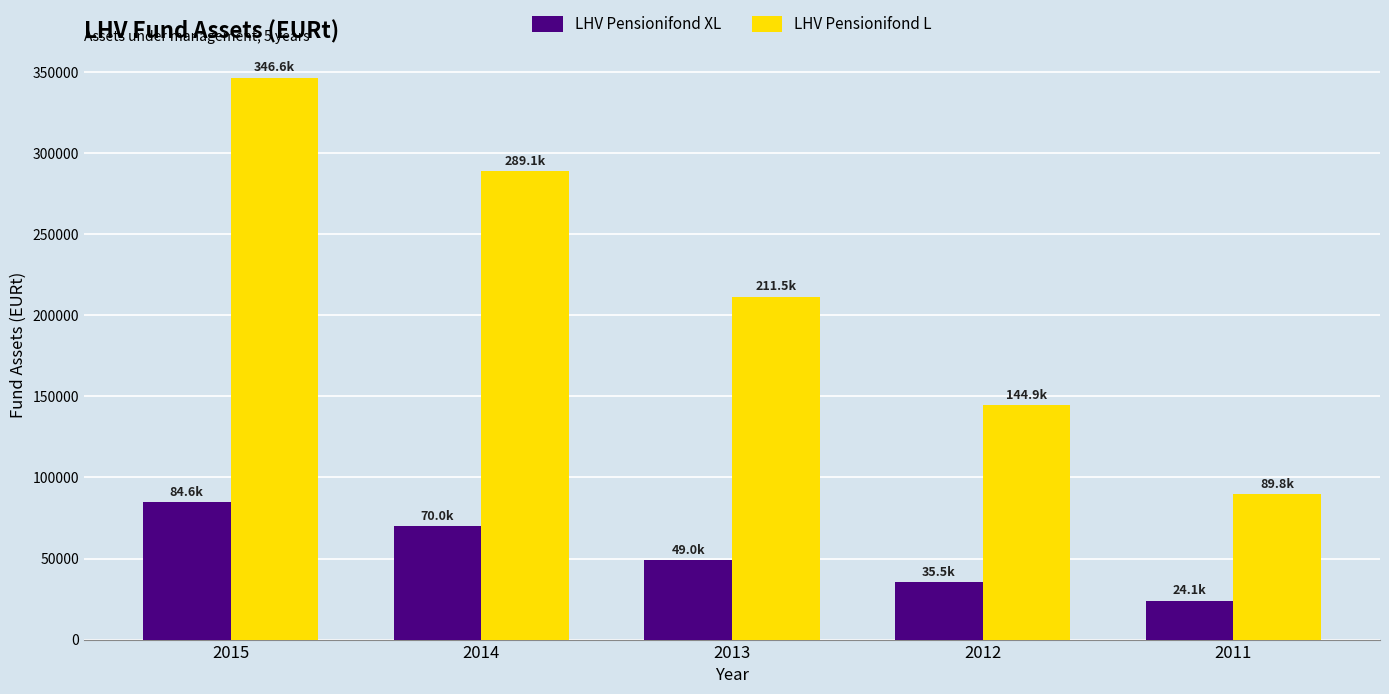

Is the value of LHV Pensionifond L at 2014 greater than the value of LHV Pensionifond XL at 2011?

Yes